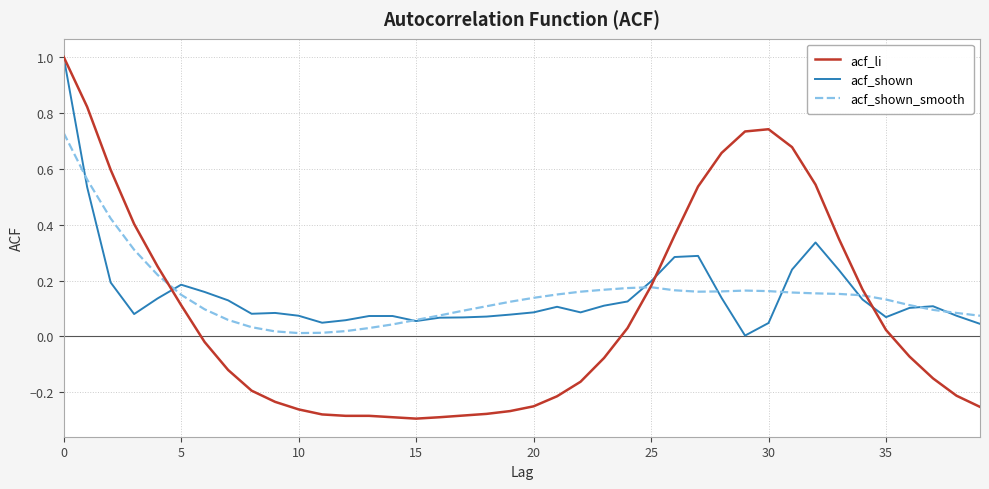

Where is acf_shown nearest to the value 0?

29